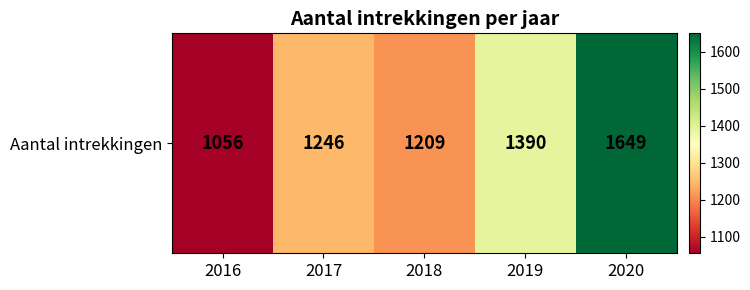

Count the number of categories in the chart.

5